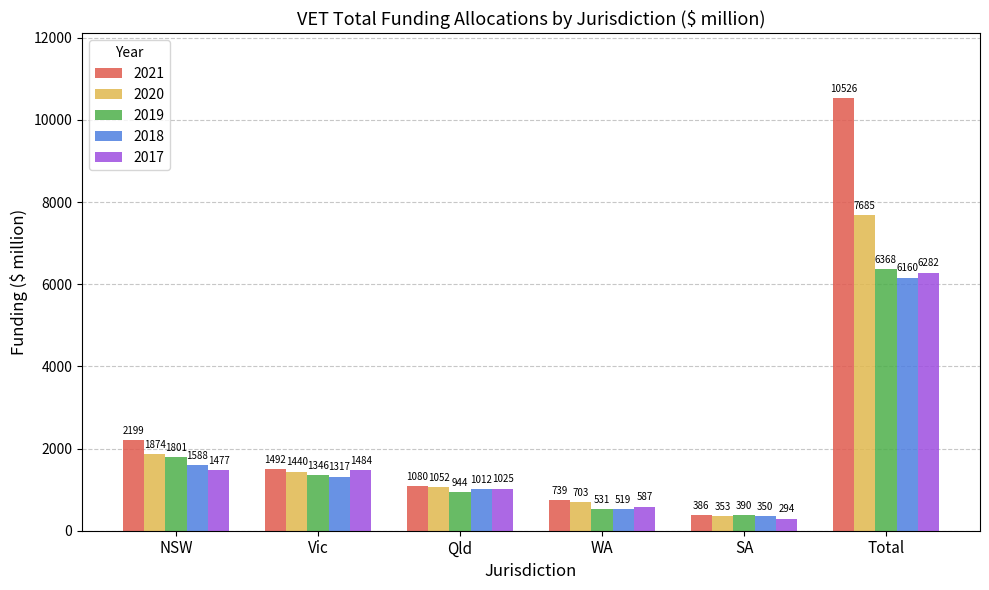

What is the difference between the maximum and minimum values in the 2018 series?

5809.7